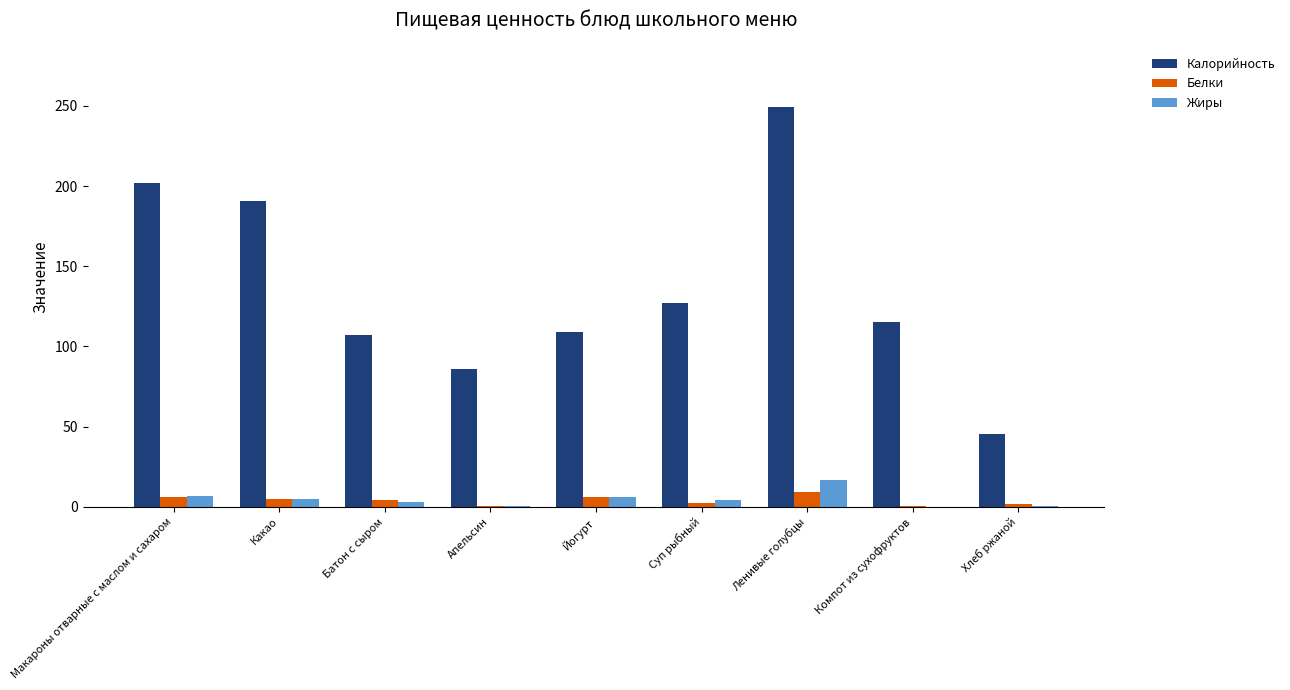

What is the spread (max minus min) of values at Какао?

185.5